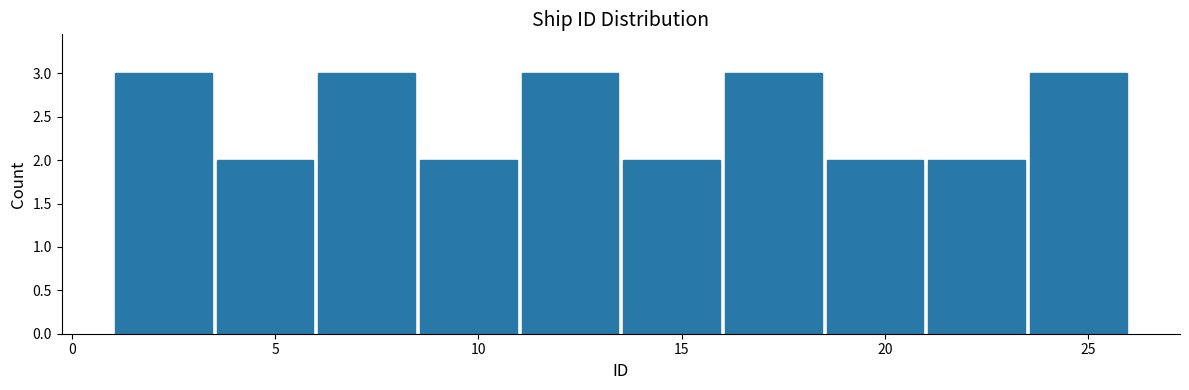

What is the height of the bar covering 13.5 to 16.0 on the x-axis? The values are not printed on the chart, so give them approximately, as read against the axis.

2